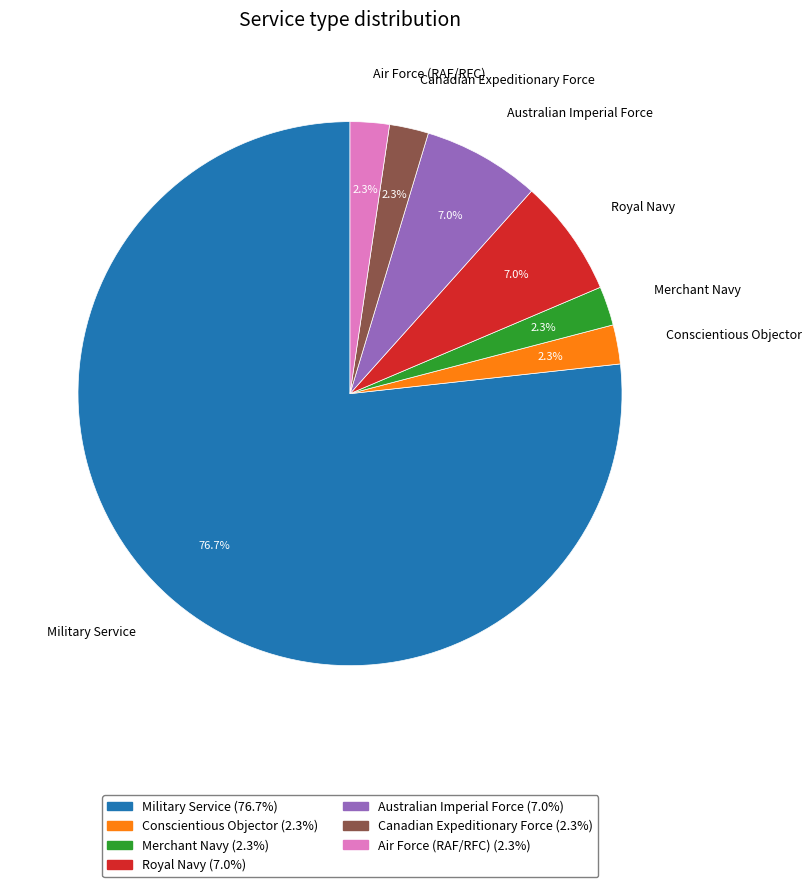

To the nearest percent, what portion does Australian Imperial Force represent?

7%